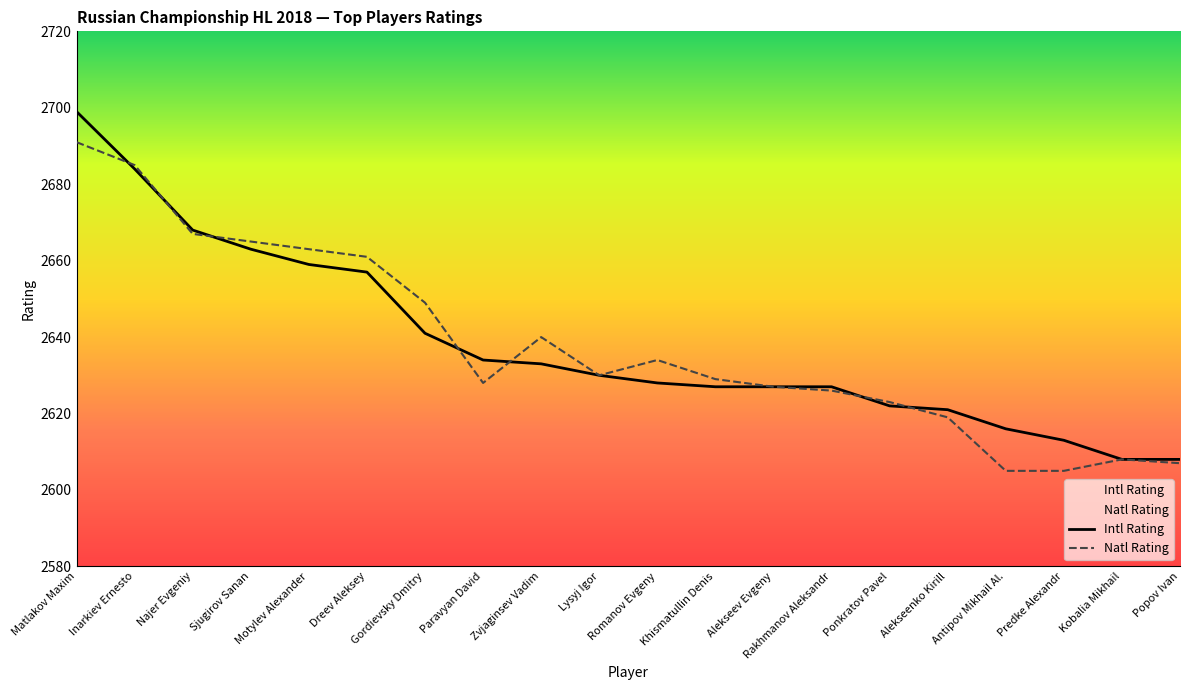

Is the value of Natl Rating at Motylev Alexander greater than the value of Intl Rating at Motylev Alexander?

Yes